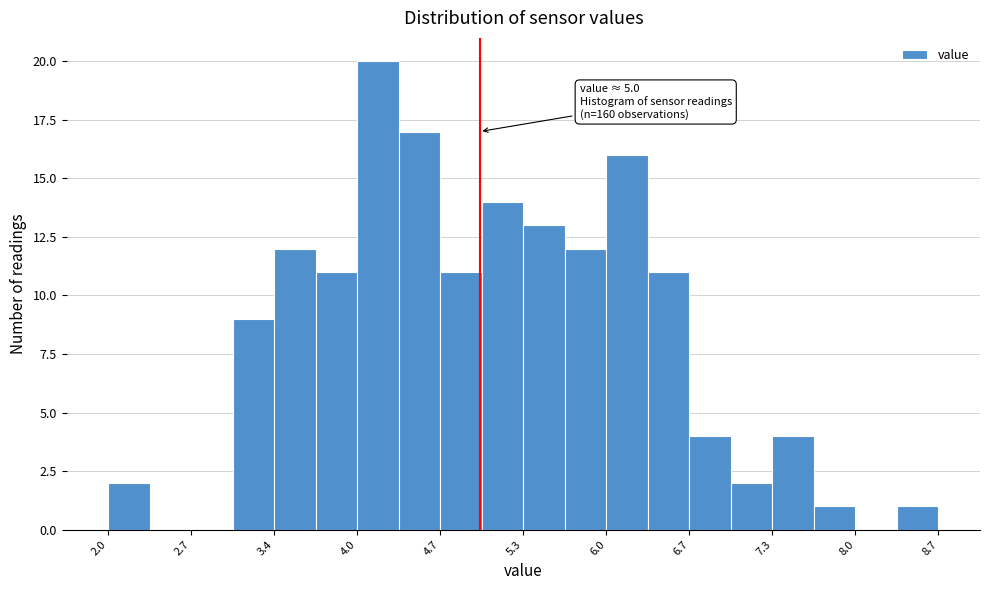

Around what value on the x-axis is the tallest bar? Give the approximate position of its centre, as read against the axis.

4.2